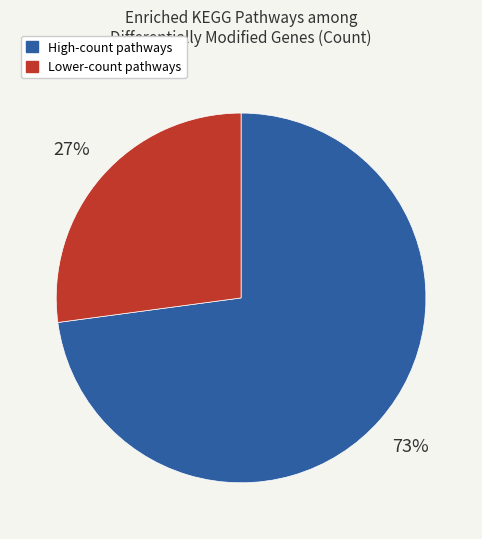

Count the number of slices in the pie.

2